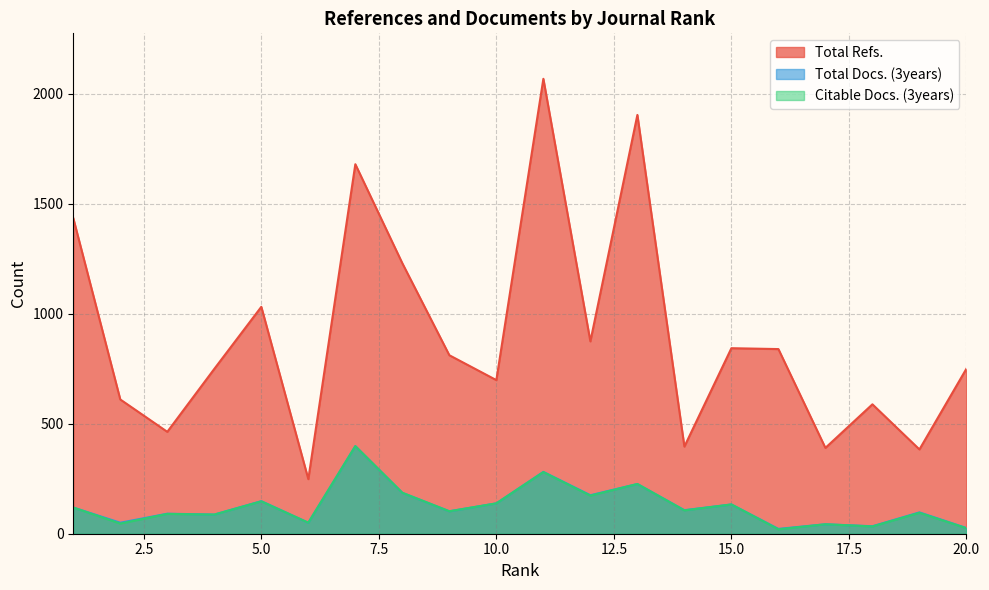

True or false: Citable Docs. (3years) has a value of 7 at 16.

False